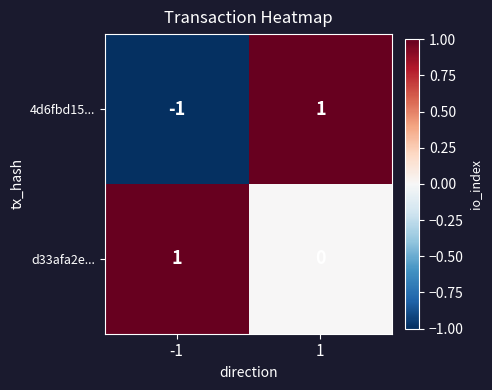

Rank the series by their average value, from highest to lowest.

d33afa2e..., 4d6fbd15...